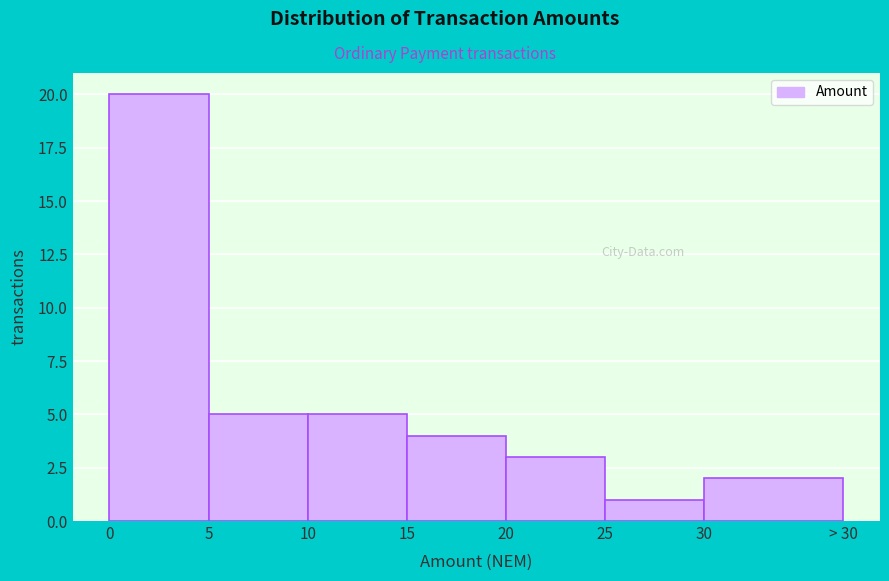

Reading right to left, list all the values displayed in this chart.

2	1	3	4	5	5	20